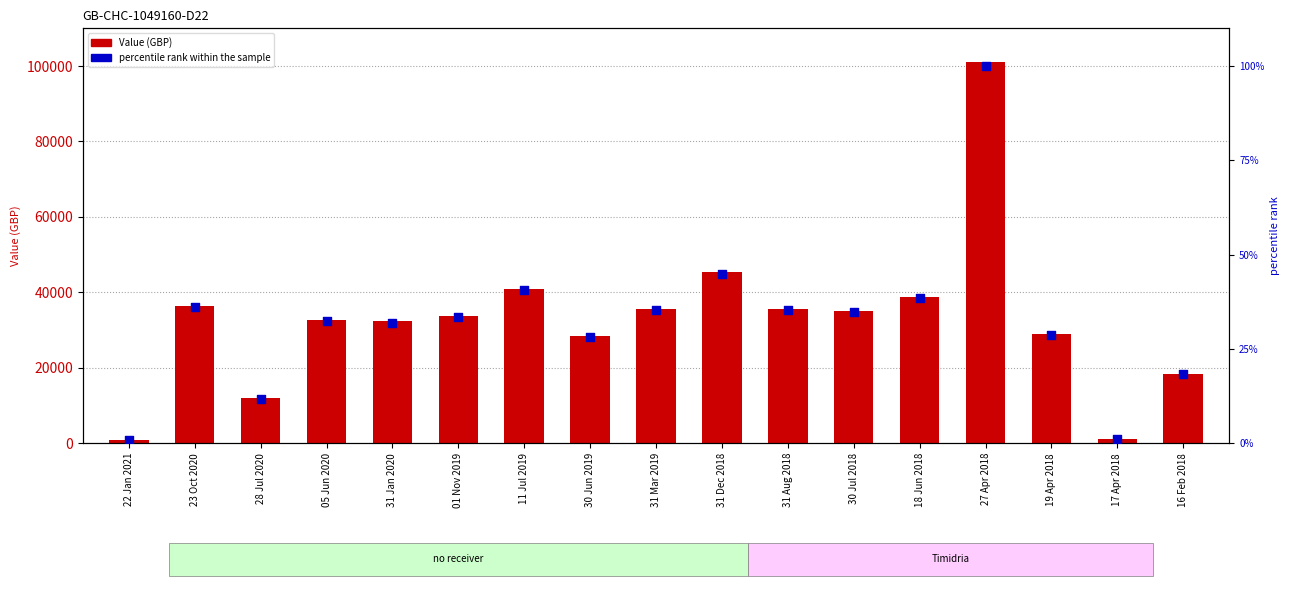

Which series has the largest total across all categories?

Value (GBP)